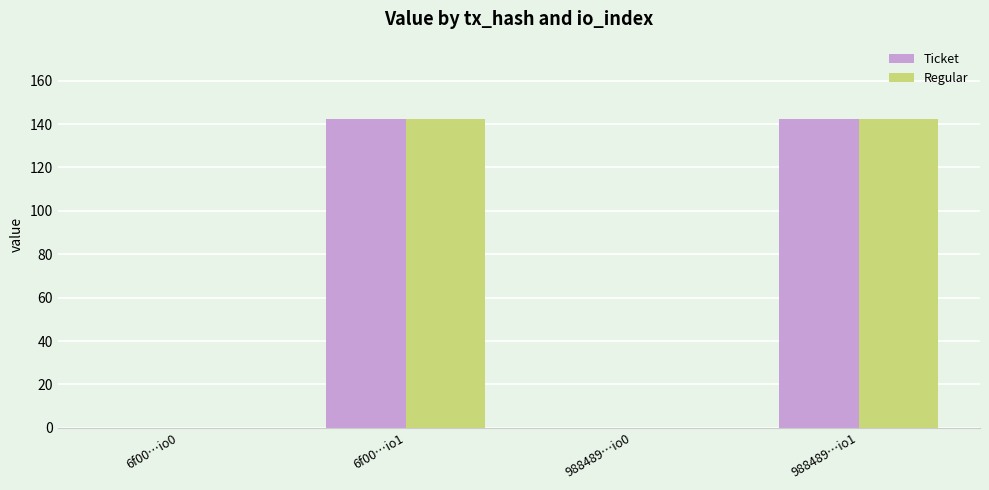

Are the bars horizontal?

No